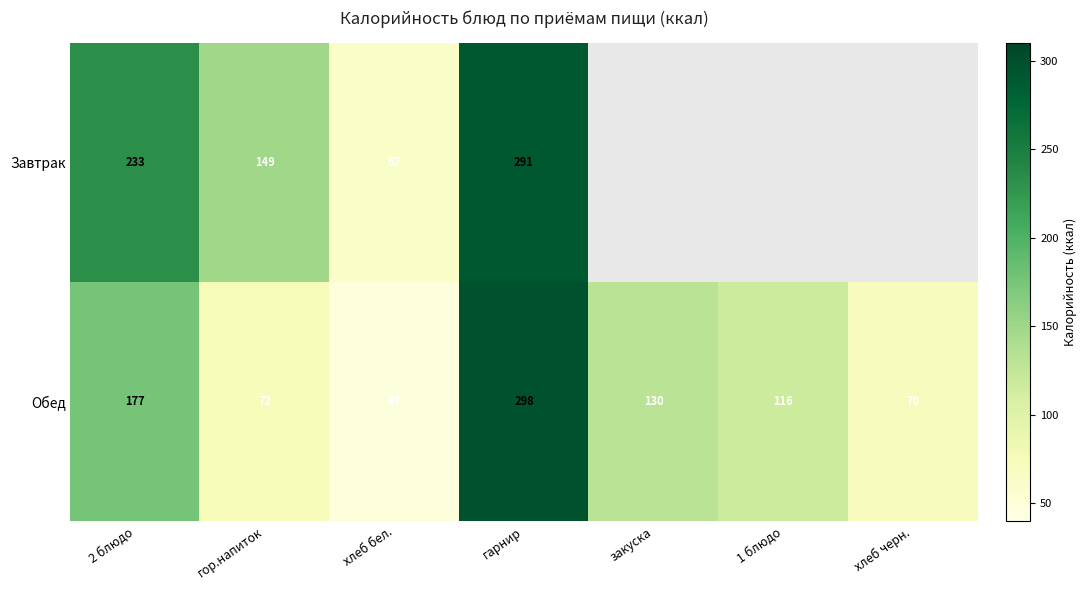

What is the sum of the Обед values at 1 блюдо and закуска?

246